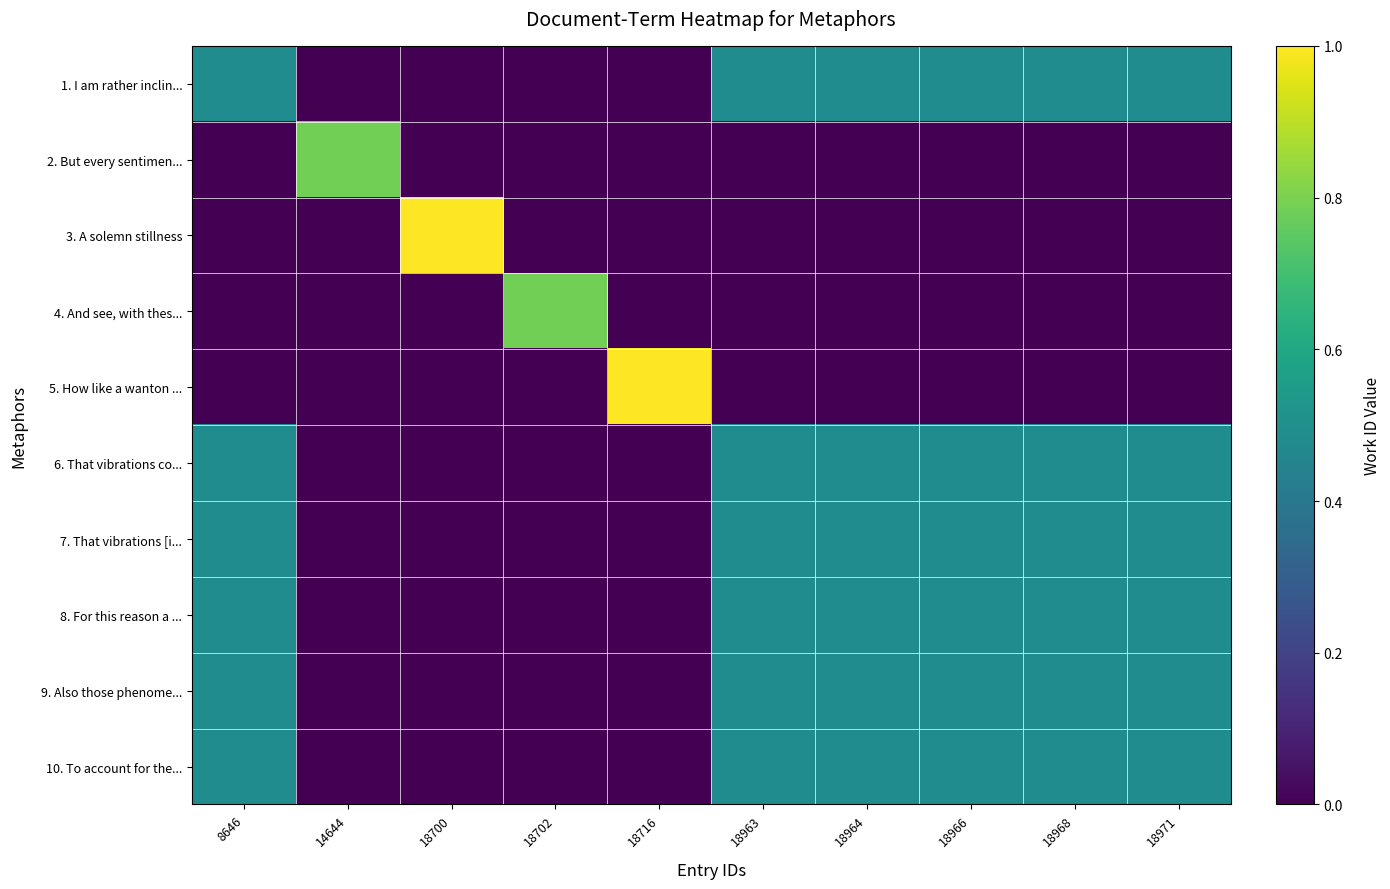

At 14644, list the series in order from largest to smallest.

2. But every sentimen..., 1. I am rather inclin..., 3. A solemn stillness, 4. And see, with thes..., 5. How like a wanton ..., 6. That vibrations co..., 7. That vibrations [i..., 8. For this reason a ..., 9. Also those phenome..., 10. To account for the...